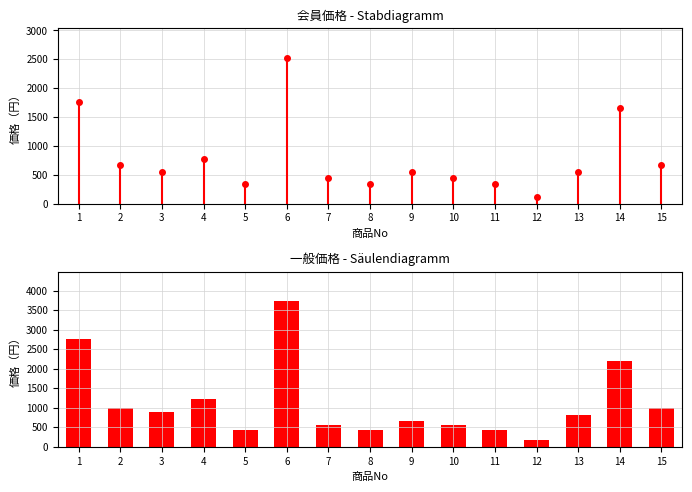

What is the sum of the values at 7 and 6?

4290